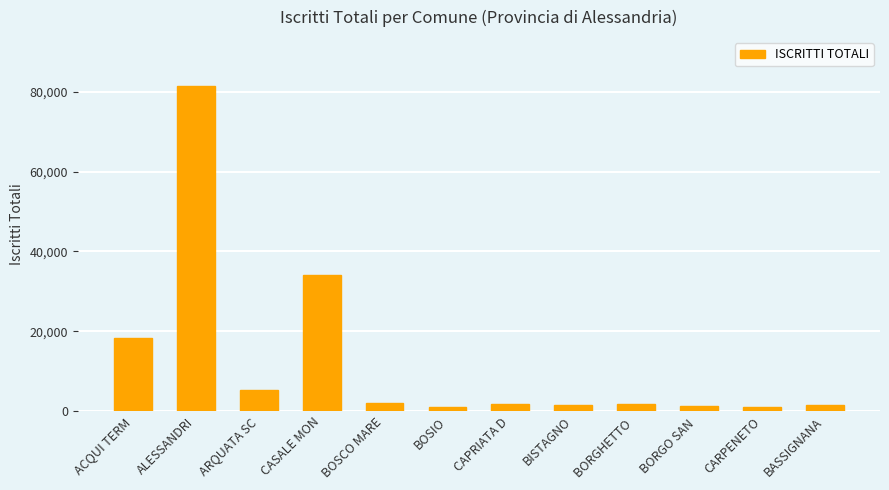

Between CARPENETO and CASALE MON, which is larger?

CASALE MON